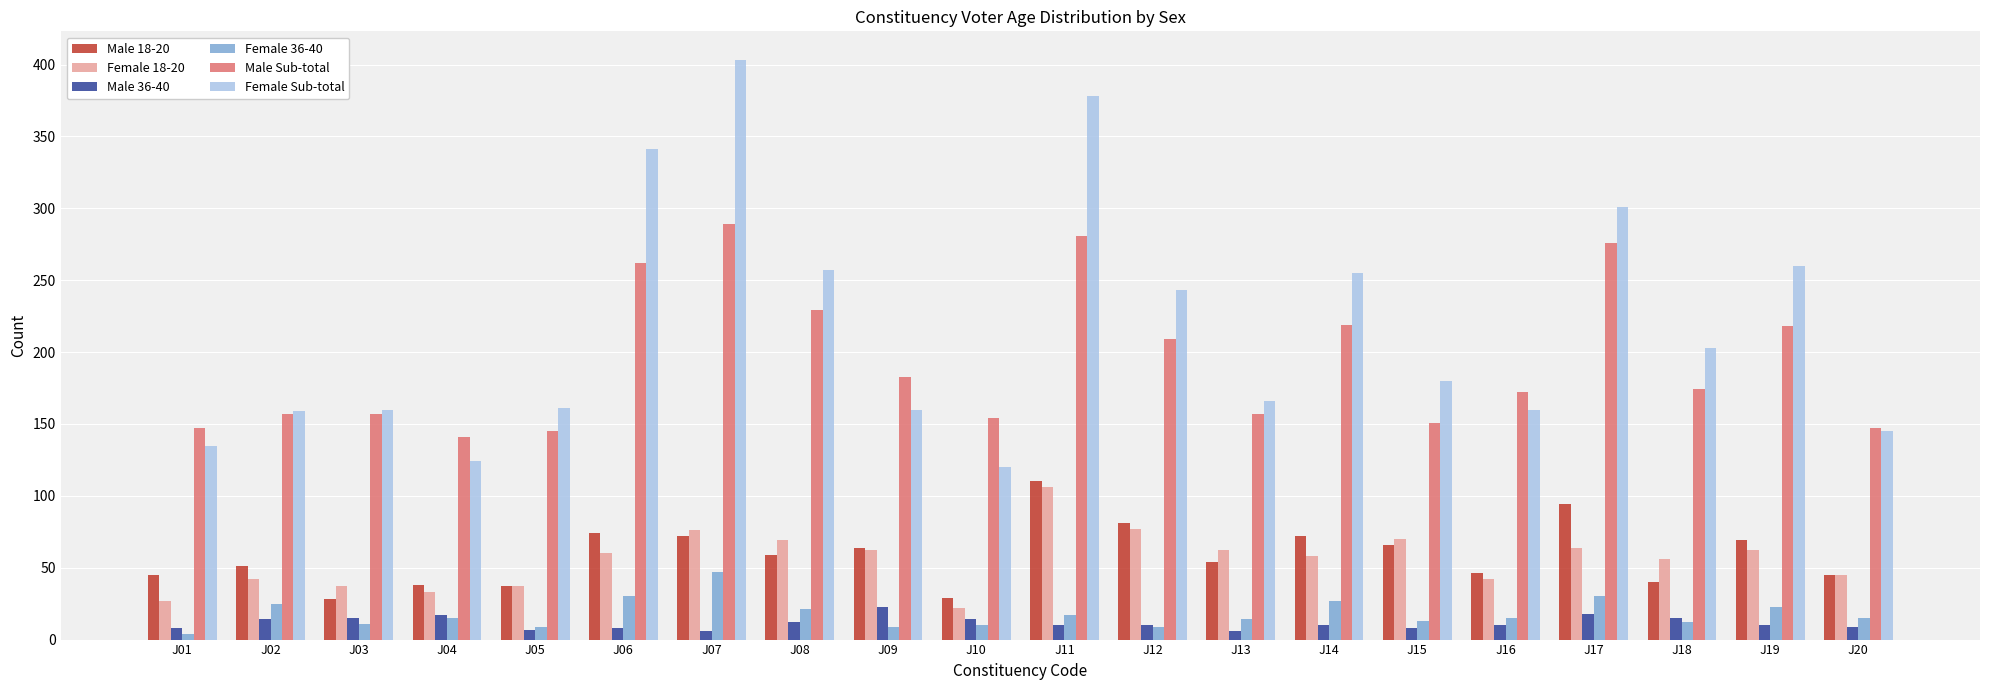

Count the number of data series in this chart.

6